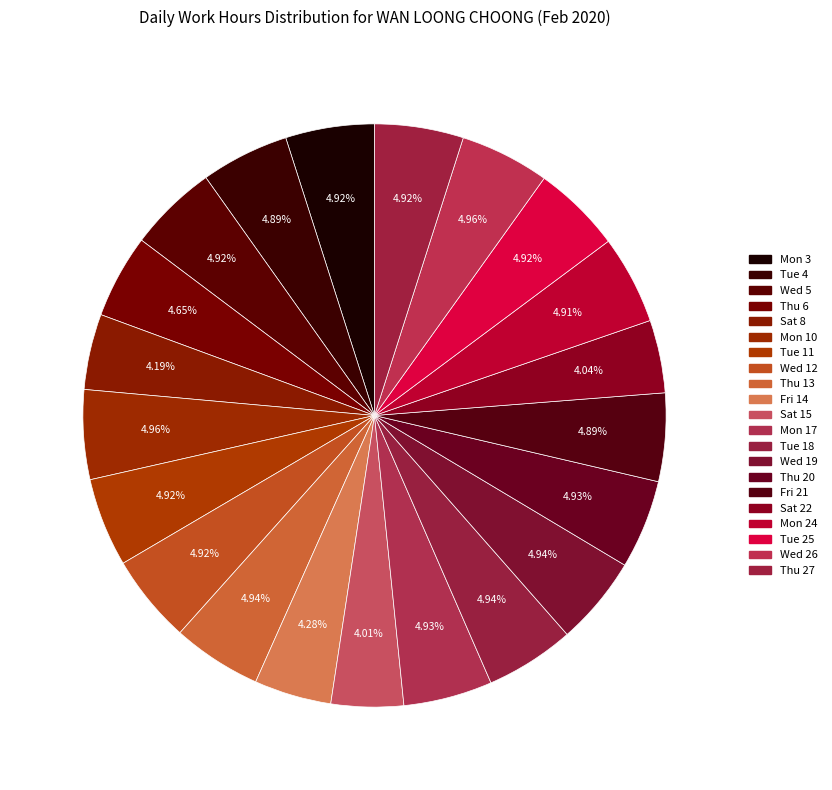

True or false: Wed 12 accounts for 19% of the total.

False